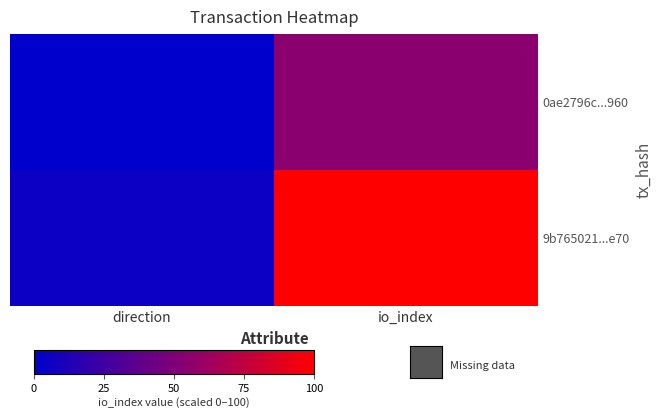

How many distinct data groups are displayed?

2